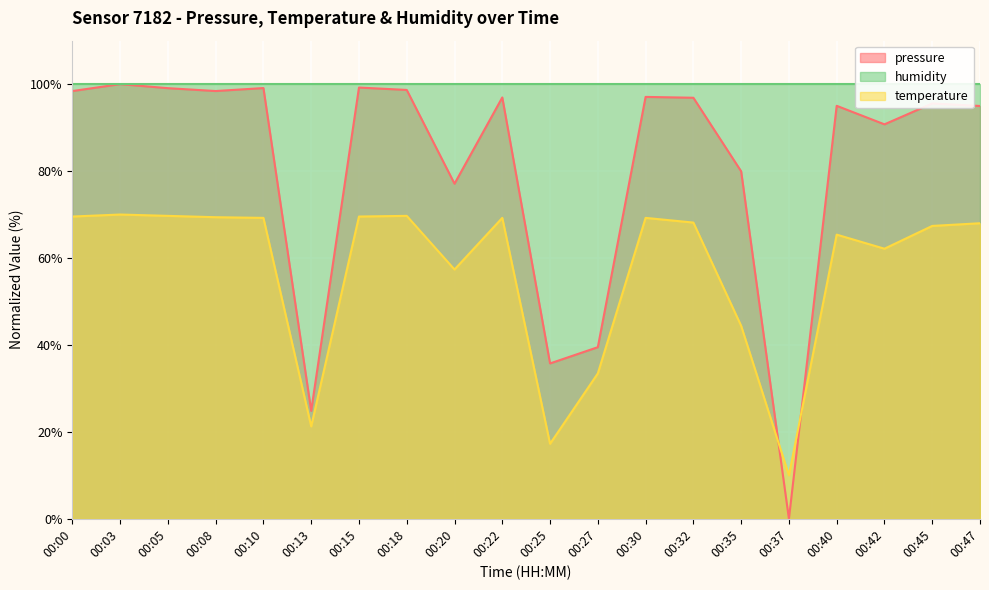

Between which two adjacent categories do pressure and temperature first intersect?

00:35 and 00:37